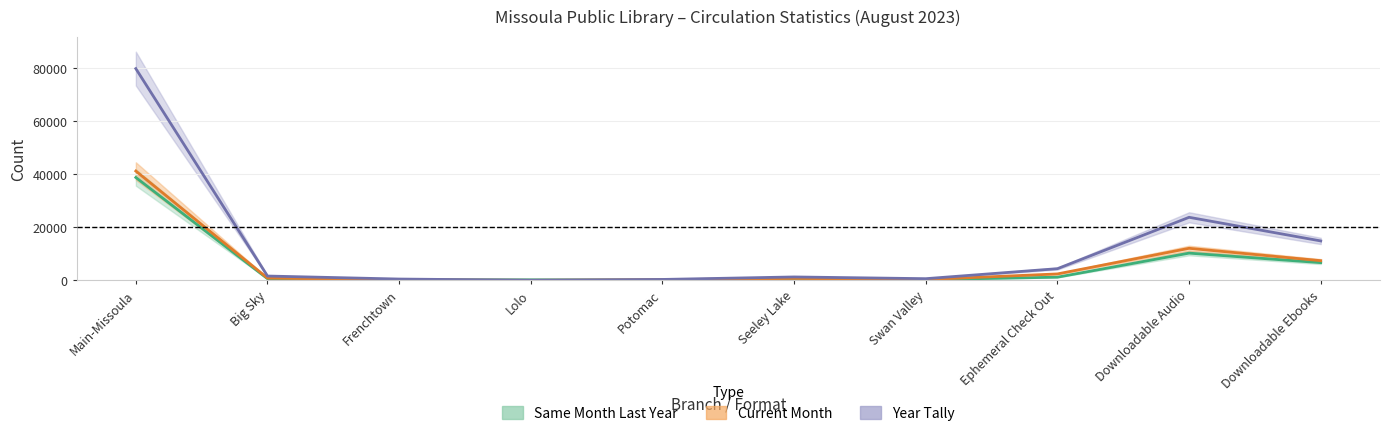

True or false: Year Tally has a value of 525 at Frenchtown.

True